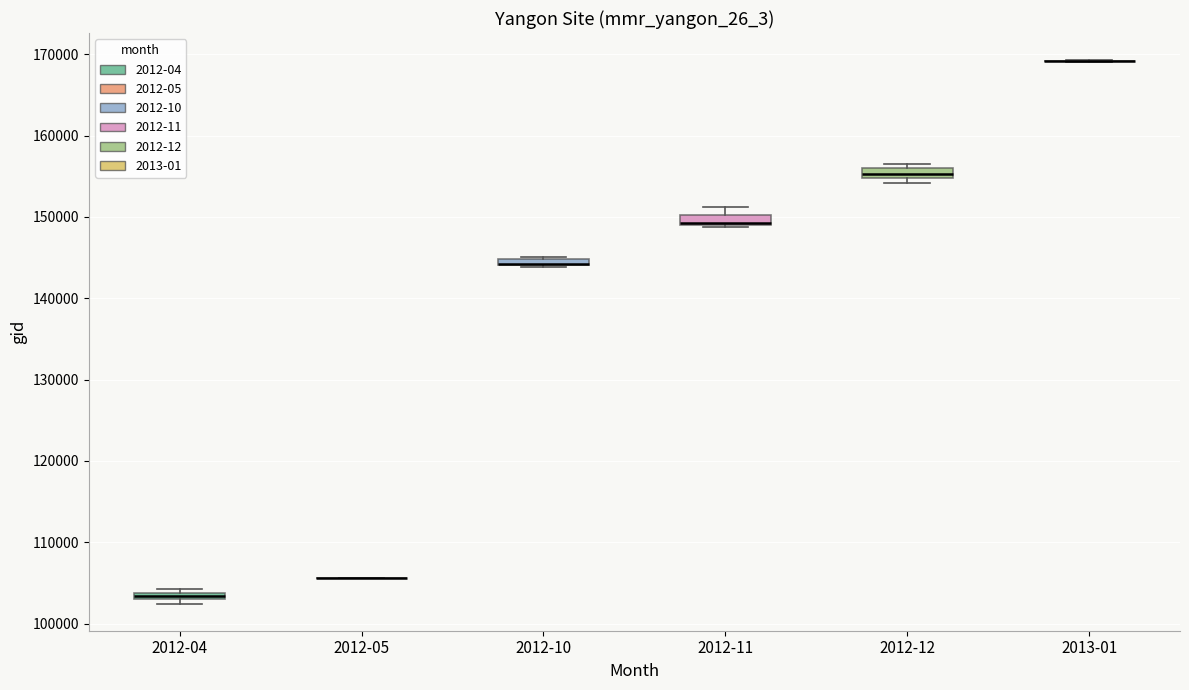

Where is the upper edge of the box for 2012-11 on the y-axis? The values are not printed on the chart, so give them approximately, as read against the axis.

150000